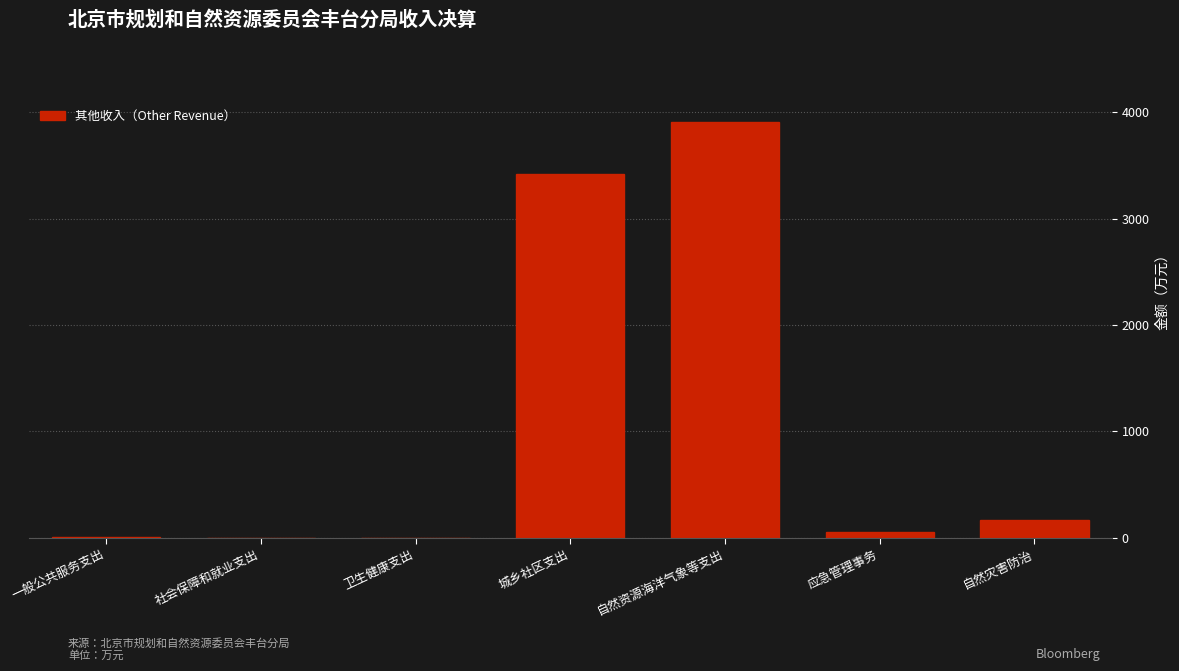

What is the change in value from 卫生健康支出 to 自然资源海洋气象等支出?

+3907.4